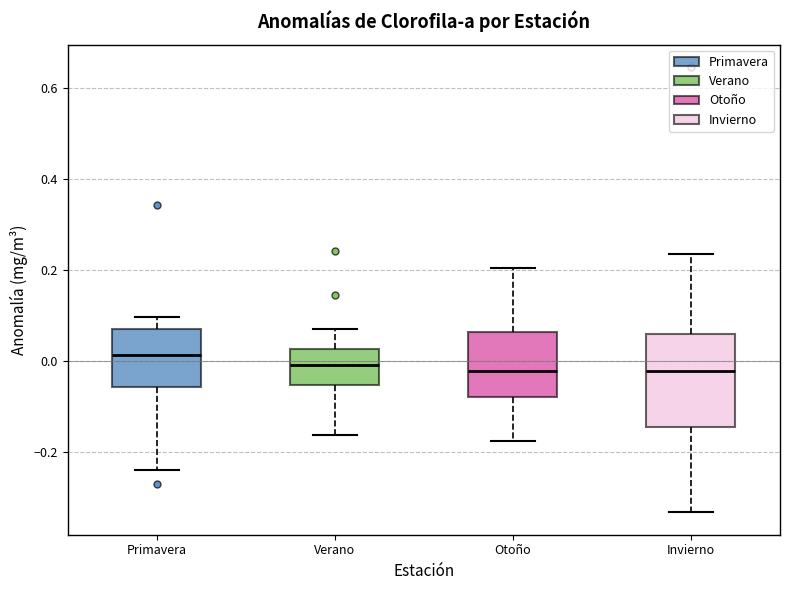

Where does the median line of the box for Invierno sit on the y-axis? The values are not printed on the chart, so give them approximately, as read against the axis.

-0.02